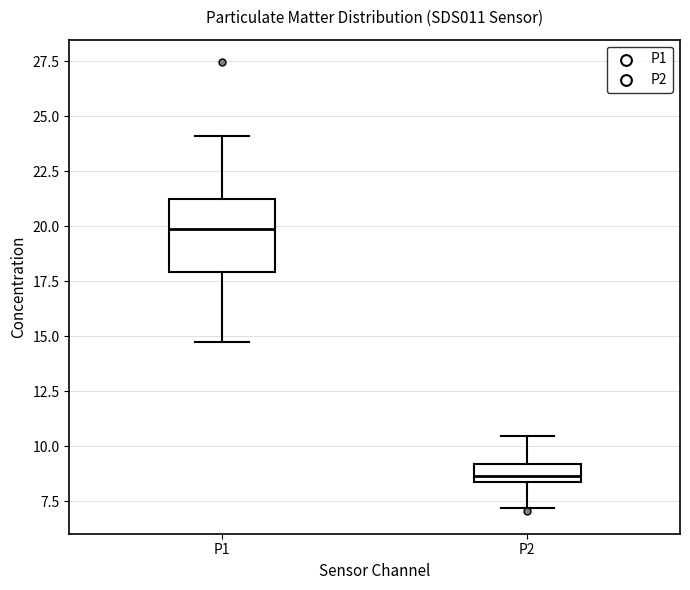

Comparing the boxes themselves (not the whiskers), which one is the tallest?

P1